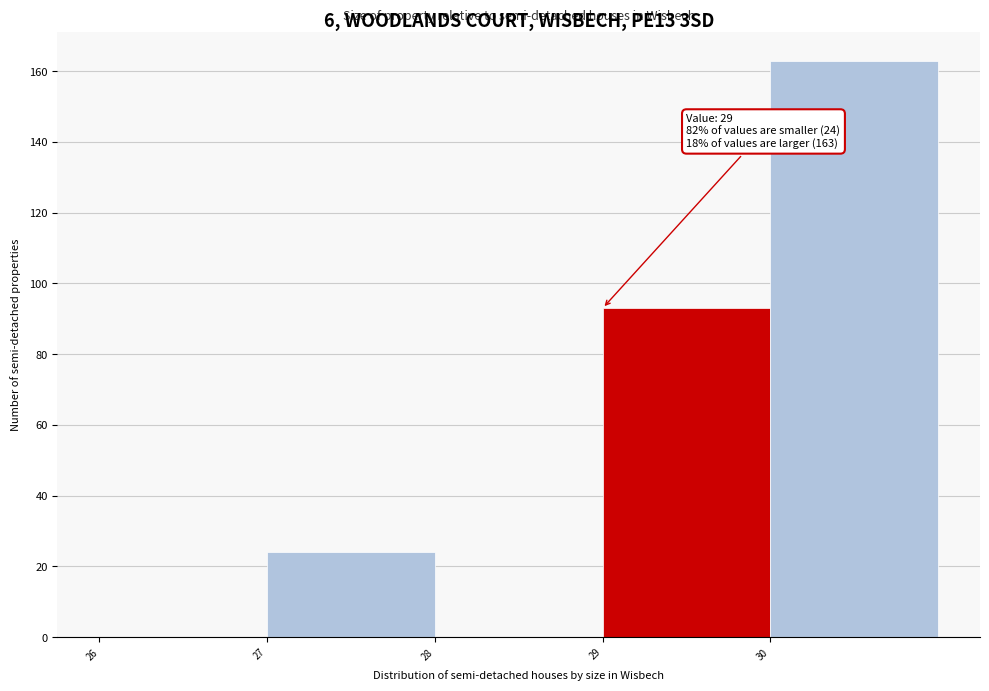

Over which range of the x-axis is the bar tallest?

30 to 31